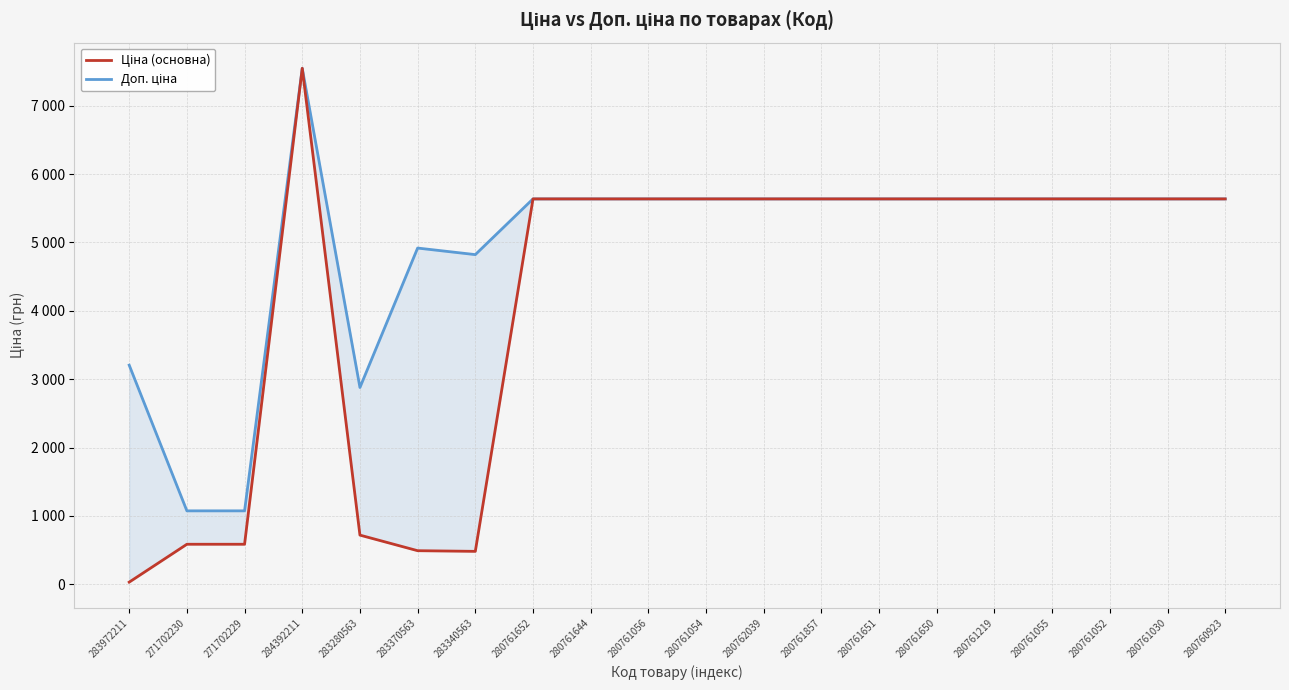

How many lines are shown in the chart?

2